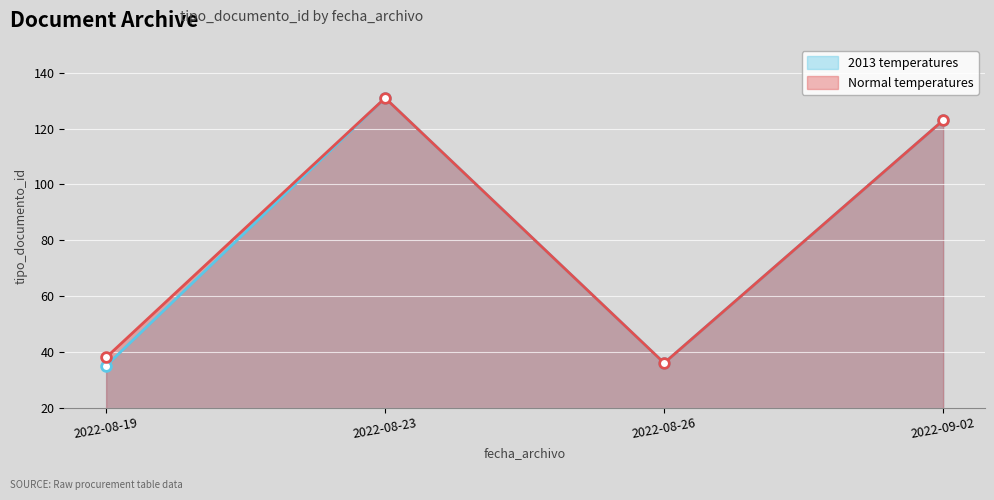

Where is the first local minimum for Normal temperatures?

2022-08-26